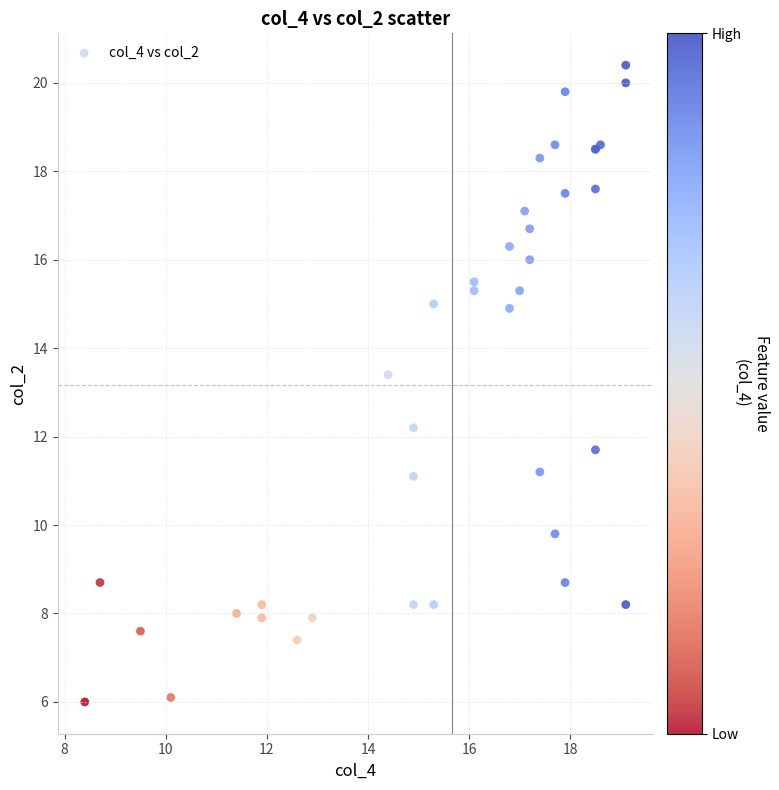

What Y value in the scatter plot is closest to 13?

13.4